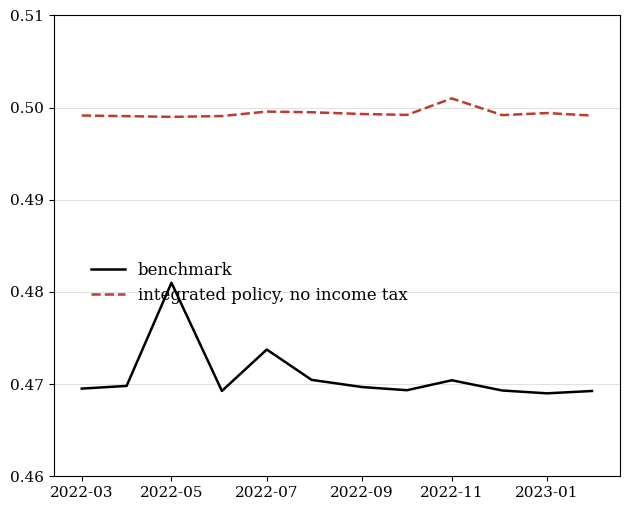

How many lines are shown in the chart?

2